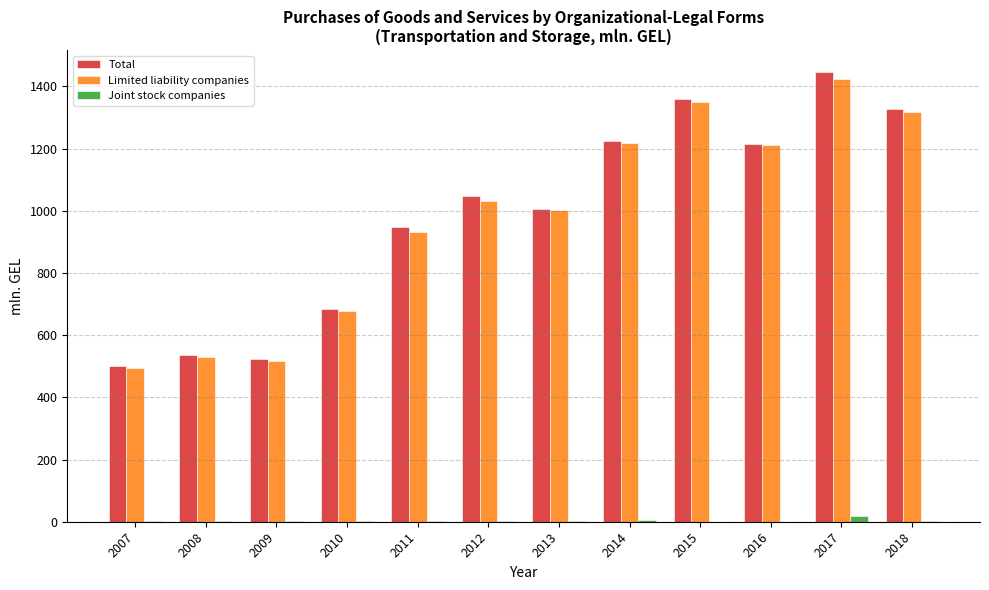

Which label corresponds to the largest value in the chart?

2017